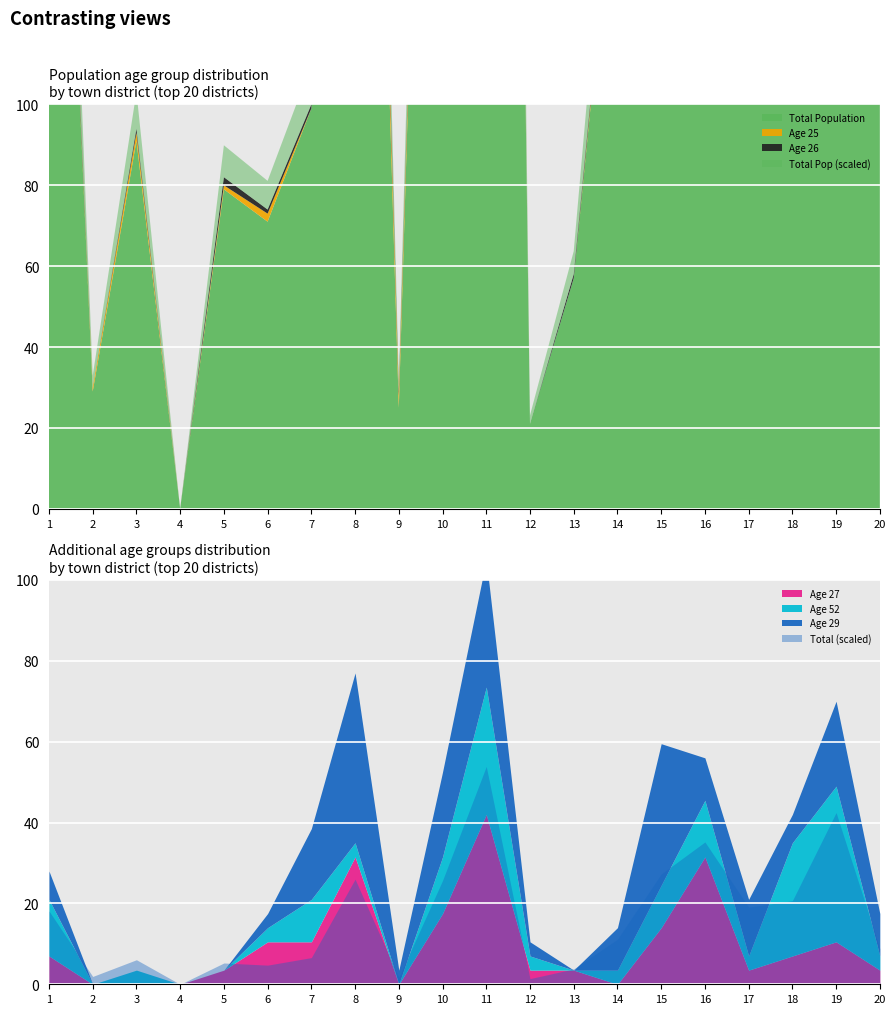

Which label corresponds to the largest value in the chart?

11